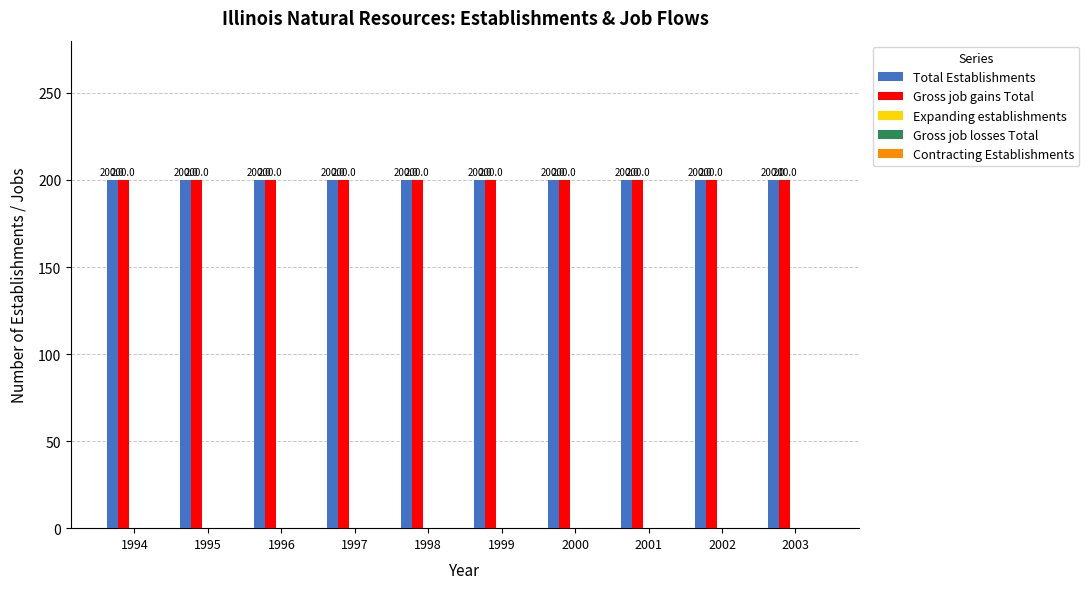

Read the Total Establishments value at 1996.

200